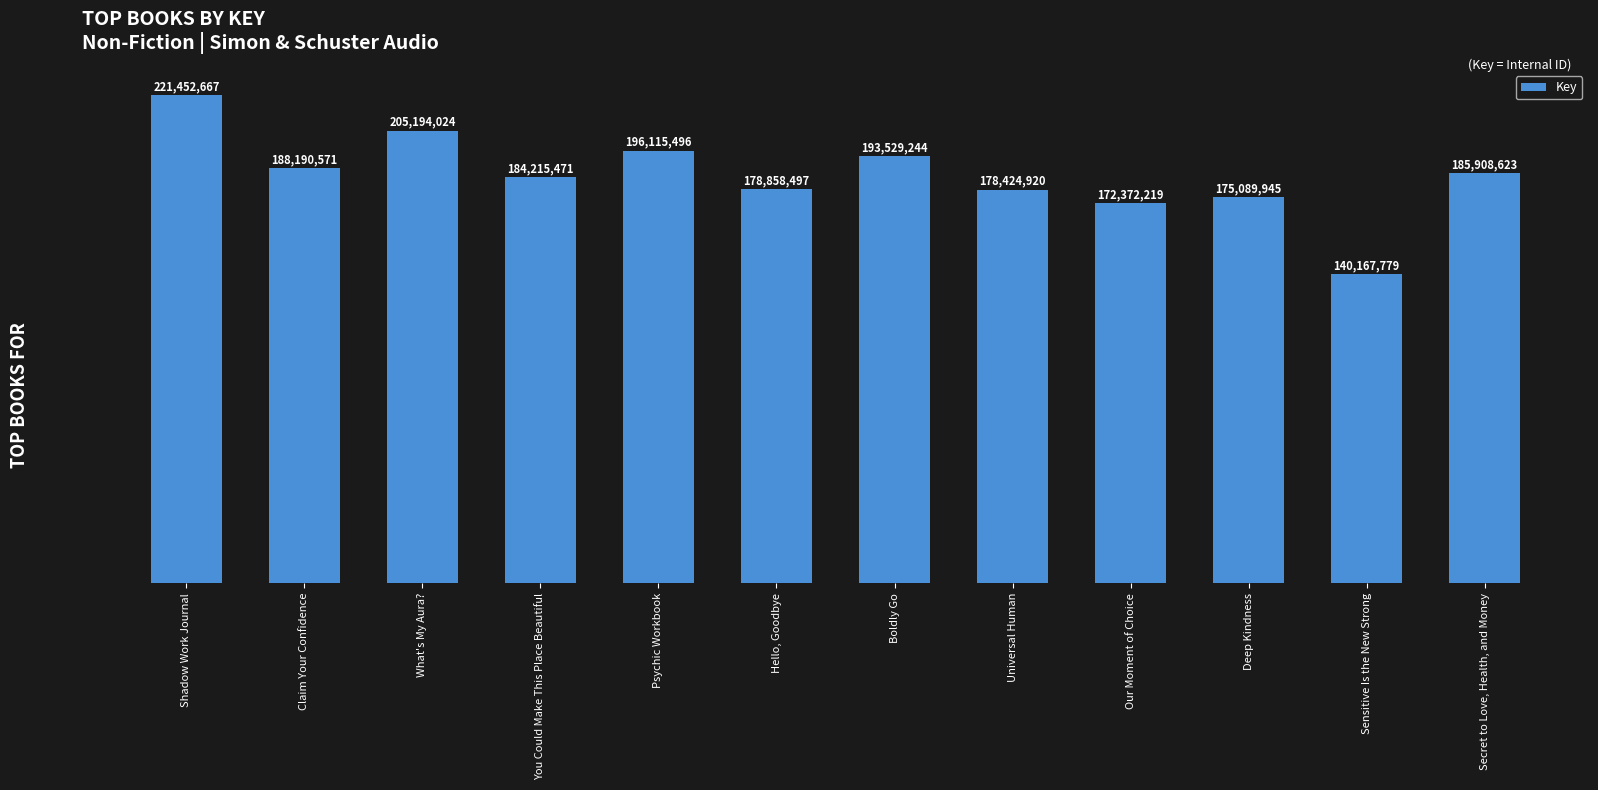

What is the difference between the second highest and second lowest values?

32821805